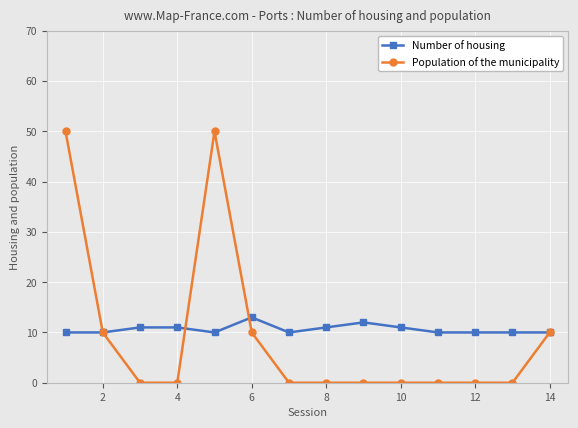

What is the average value of the Number of housing series?

11